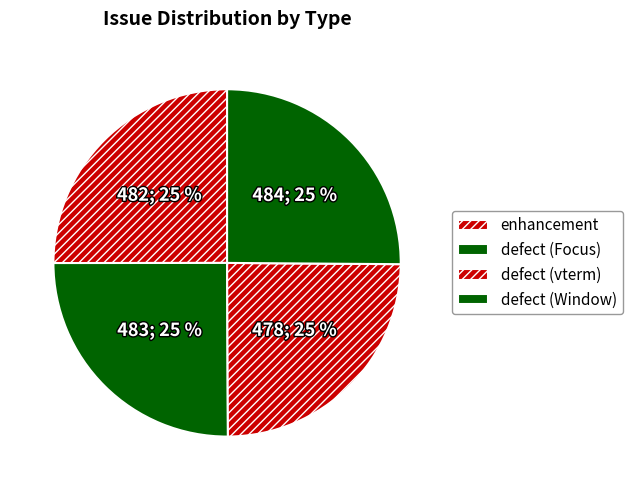

What portion of the pie excludes defect (Window)?

74.9%